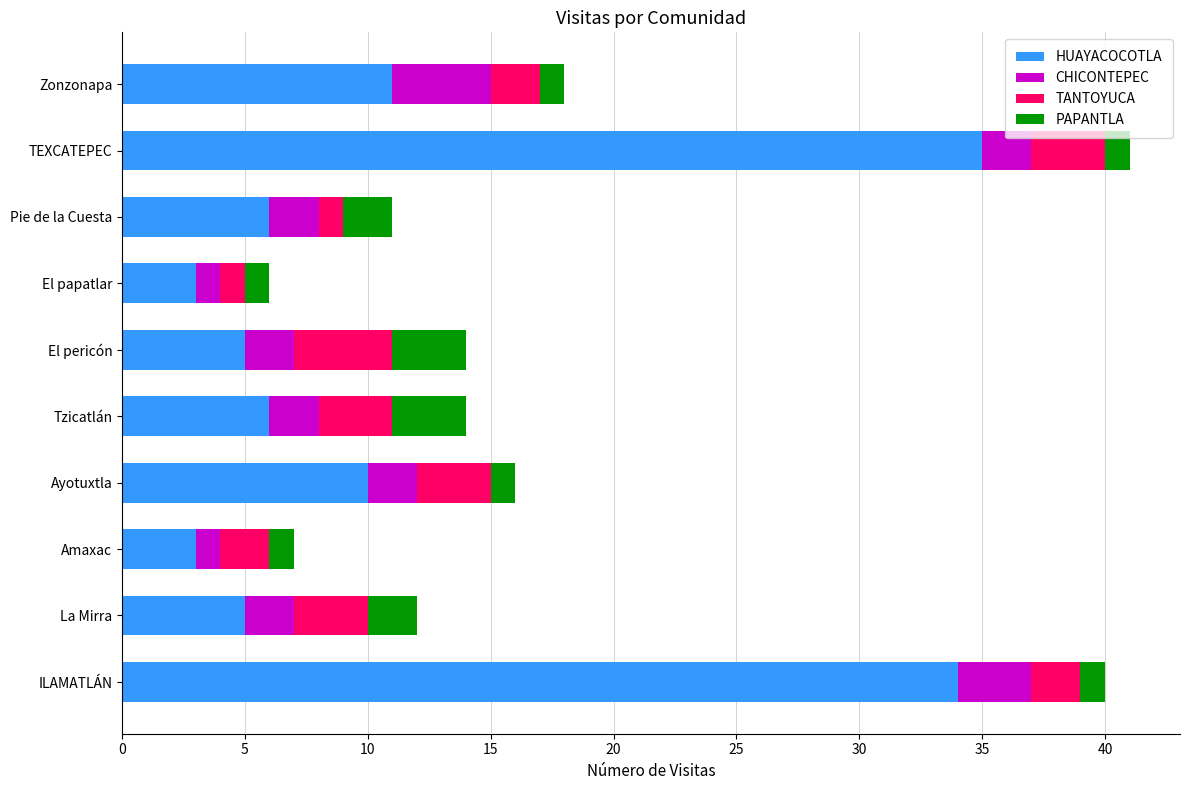

What is the lowest value of the HUAYACOCOTLA series?

3